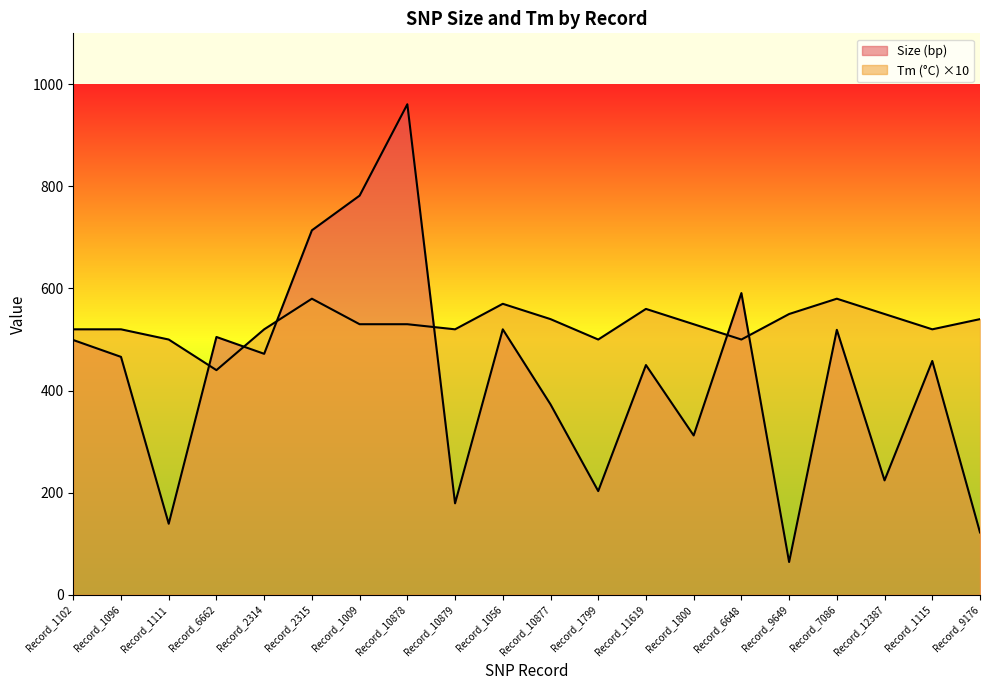

Rank the categories by Size (bp) value from lowest to highest.

Record_9649, Record_9176, Record_1111, Record_10879, Record_1799, Record_12387, Record_1800, Record_10877, Record_11619, Record_1115, Record_1096, Record_2314, Record_1102, Record_6662, Record_7086, Record_1056, Record_6648, Record_2315, Record_1009, Record_10878